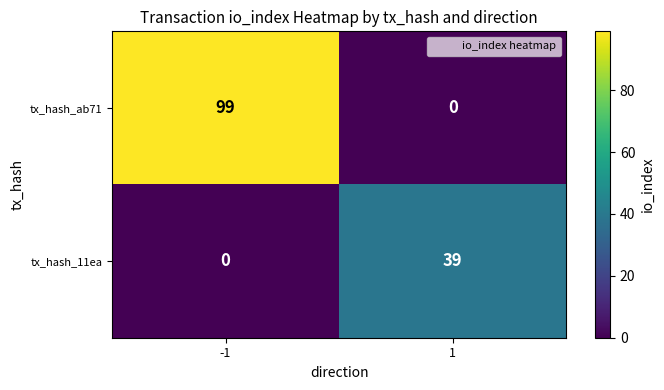

What is the sum of all tx_hash_11ea values?

39